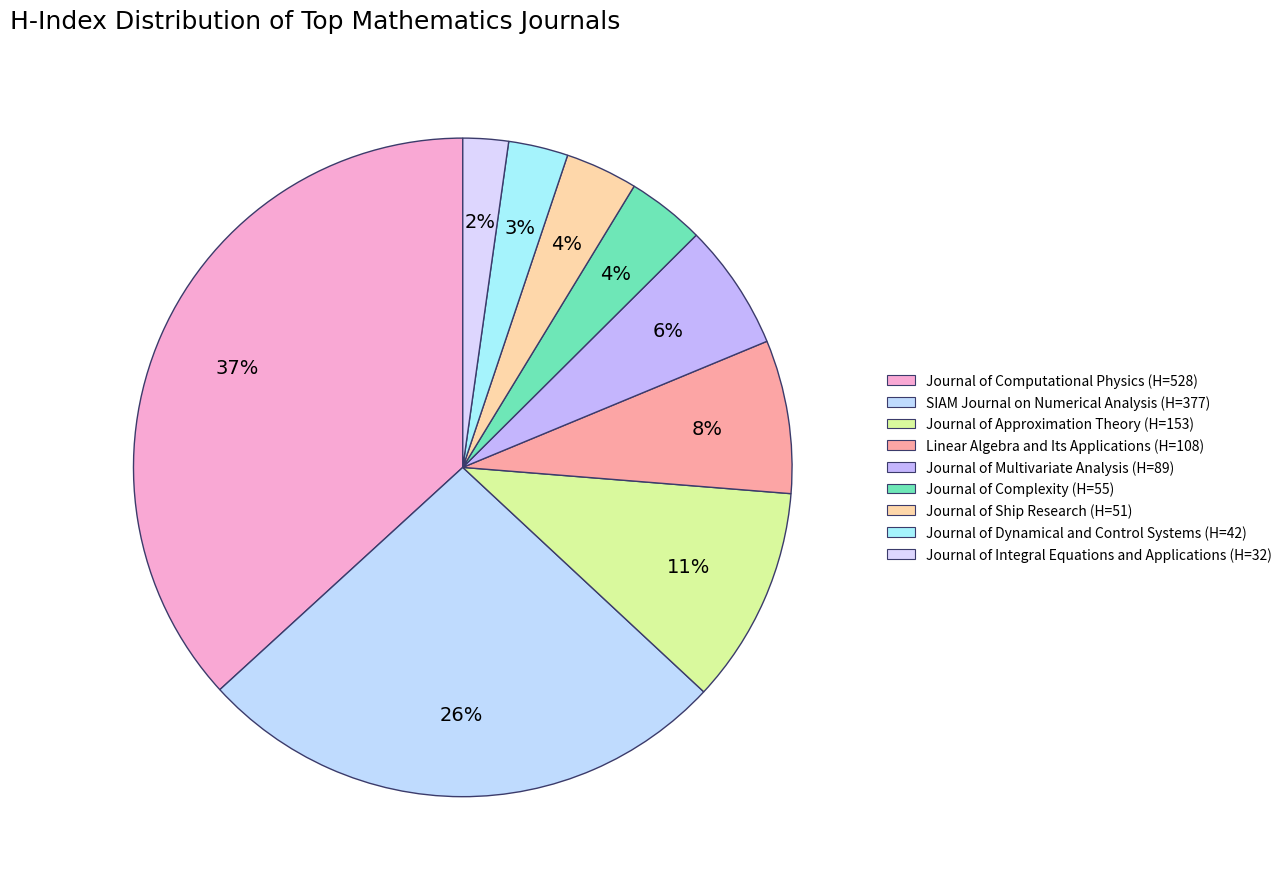

How much of the chart is everything except Journal of Approximation Theory?

89.3%